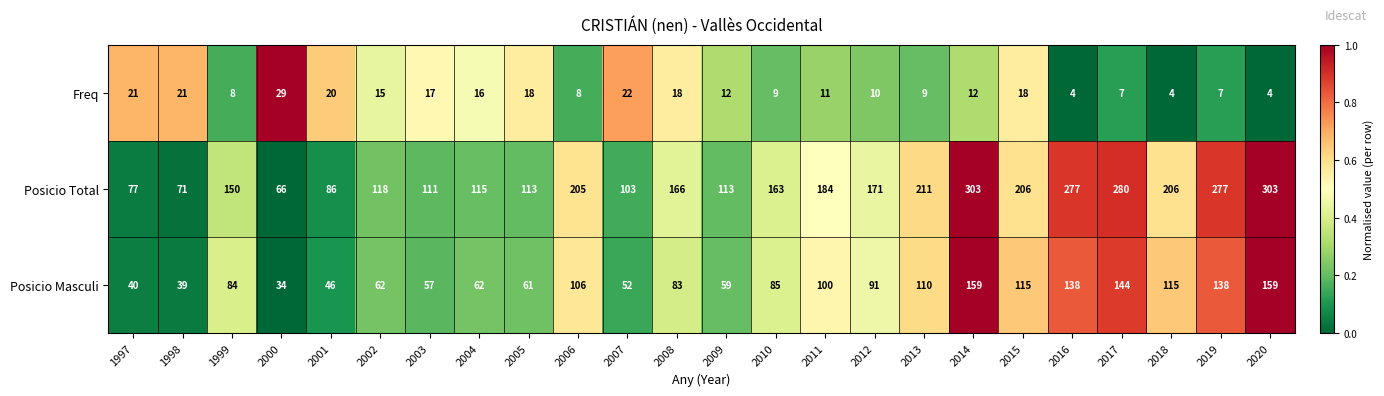

How many values in the Posicio Masculi series are below 85?

12